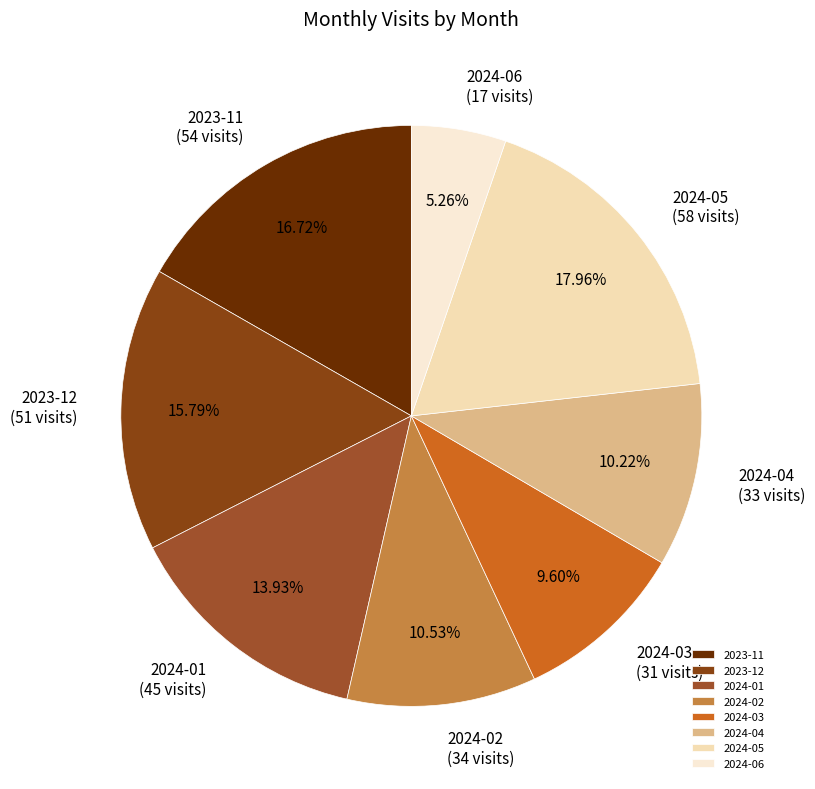

To the nearest percent, what is the difference between the largest and smallest slice percentages?

13%